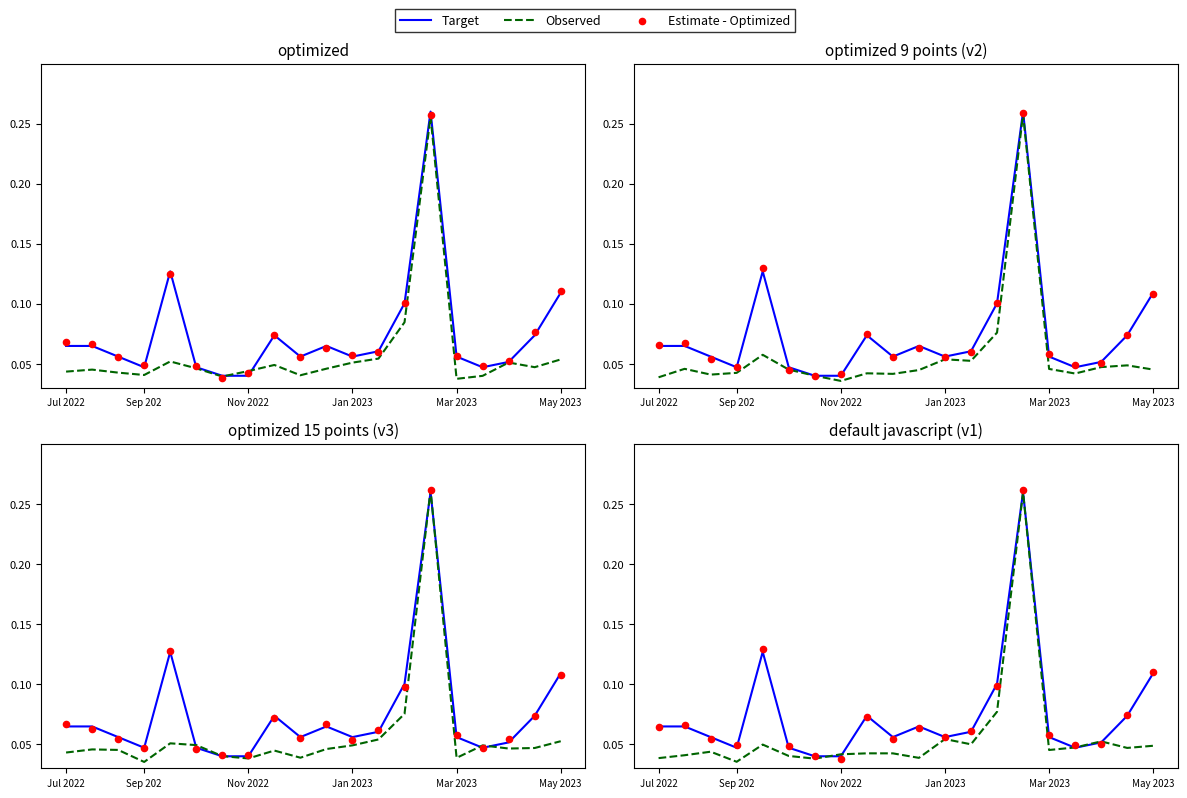

What are all the series names shown in the legend?

Target, Observed, Estimate - Optimized